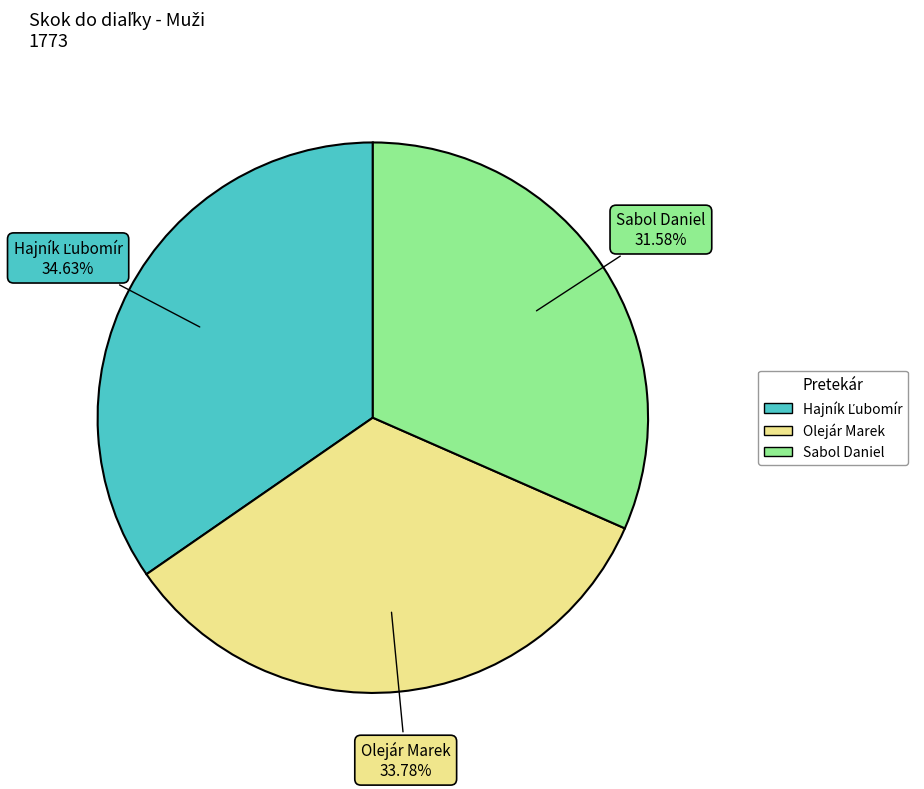

What is the smallest slice in the pie chart?

Sabol Daniel